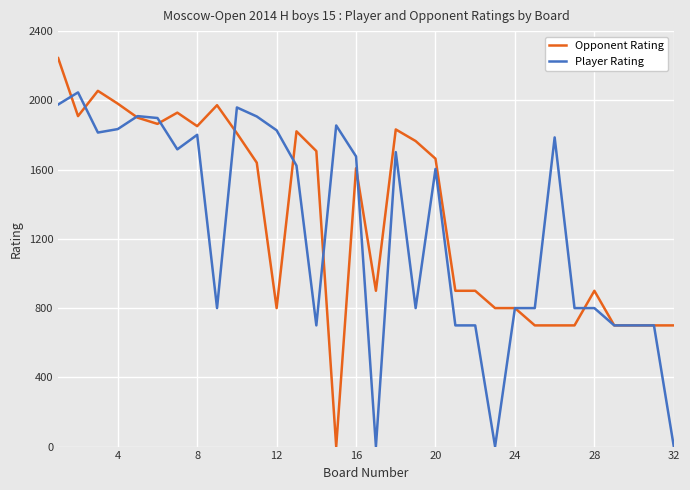

True or false: Player Rating and Opponent Rating intersect in this chart.

True